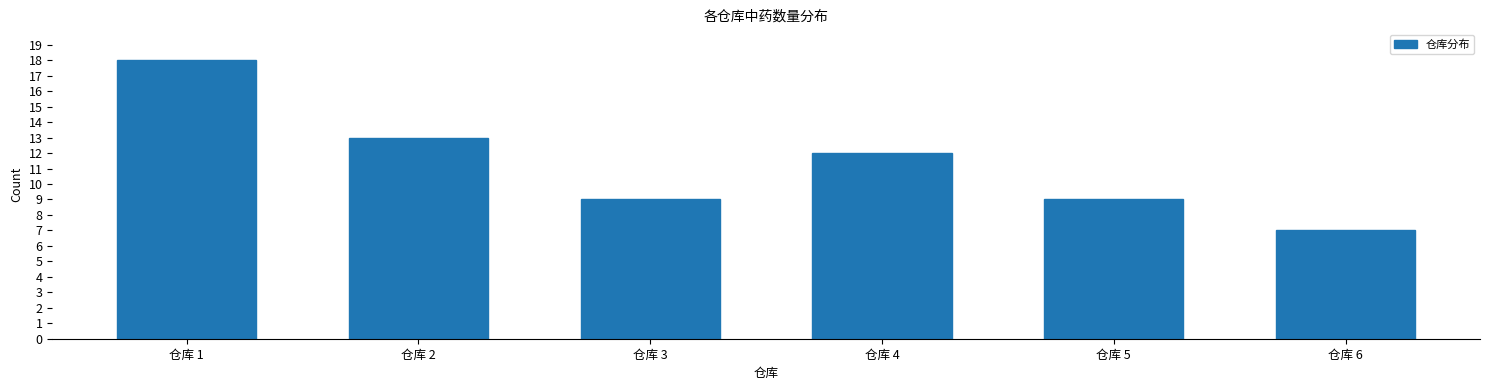

Reading left to right, transcribe all the data shown in this chart.

仓库 1=18	仓库 2=13	仓库 3=9	仓库 4=12	仓库 5=9	仓库 6=7